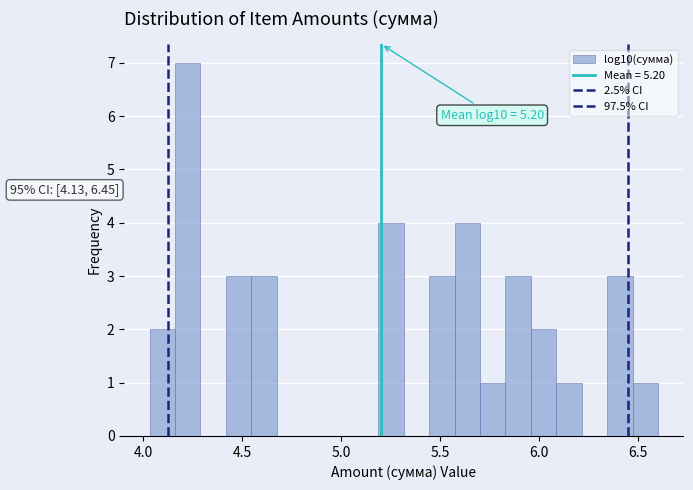

Read against the x-axis, roughly where is the centre of the tallest bar?

4.25